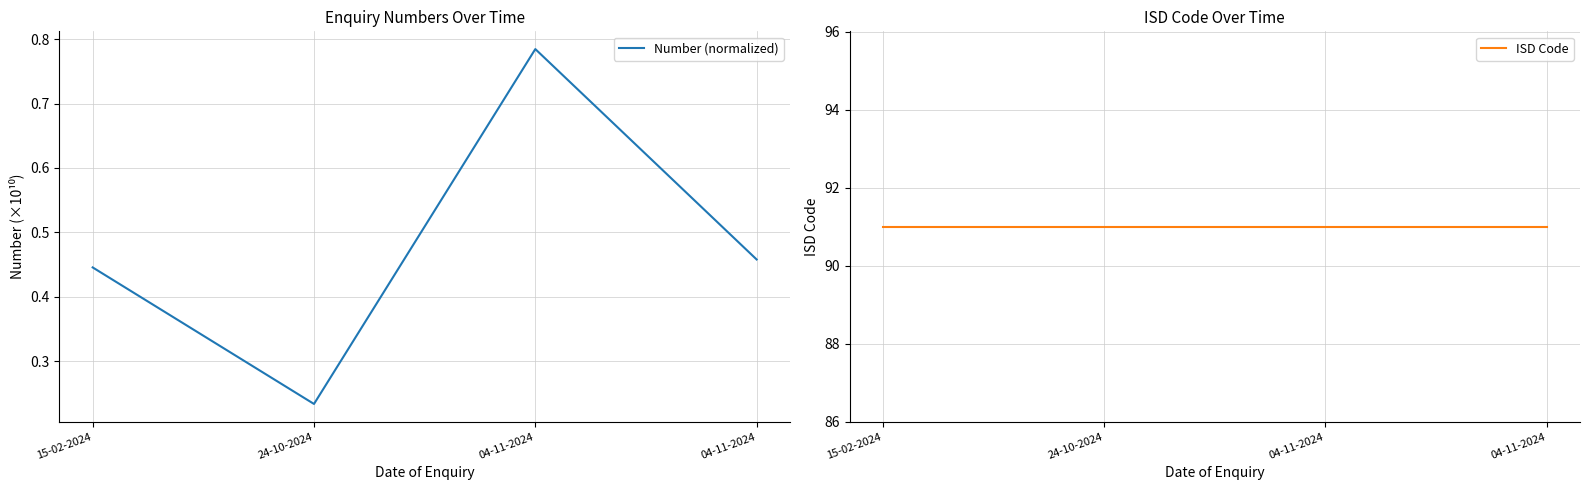

List the series in order of their peak value, lowest first.

Number (normalized), ISD Code